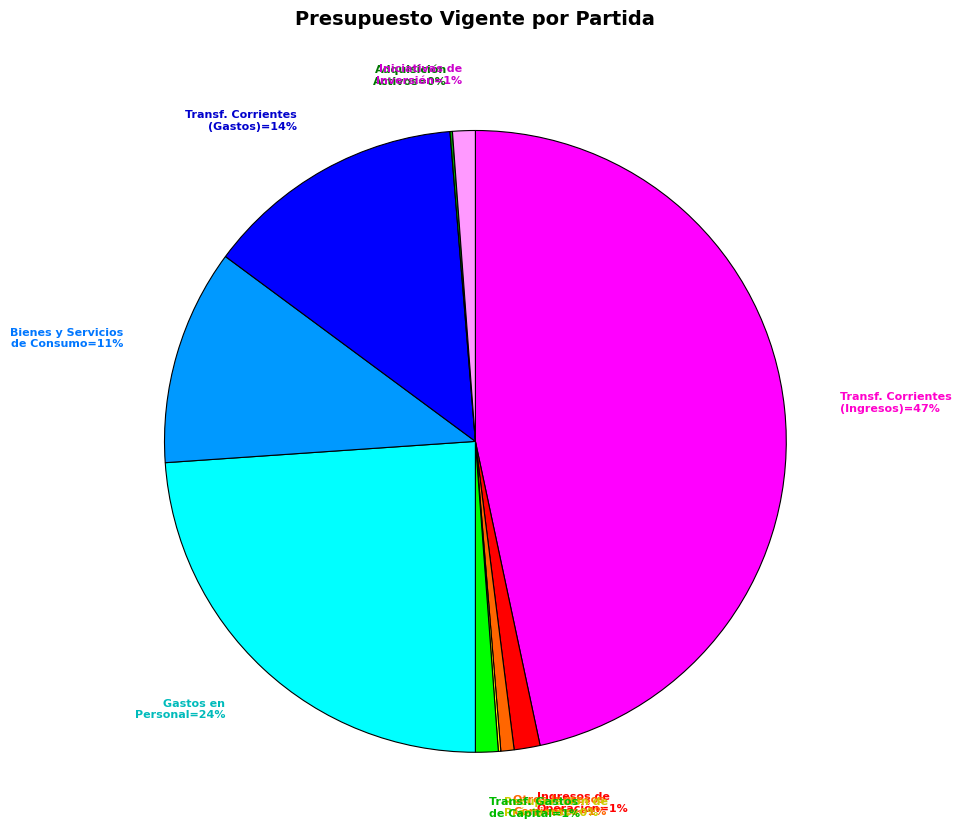

To the nearest percent, what percentage of the pie is Transf. Corrientes (Ingresos)=47%?

47%